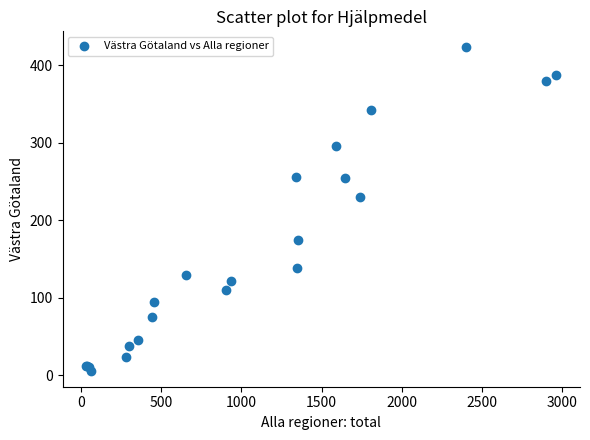

What Y value in the scatter plot is closest to 214?

230